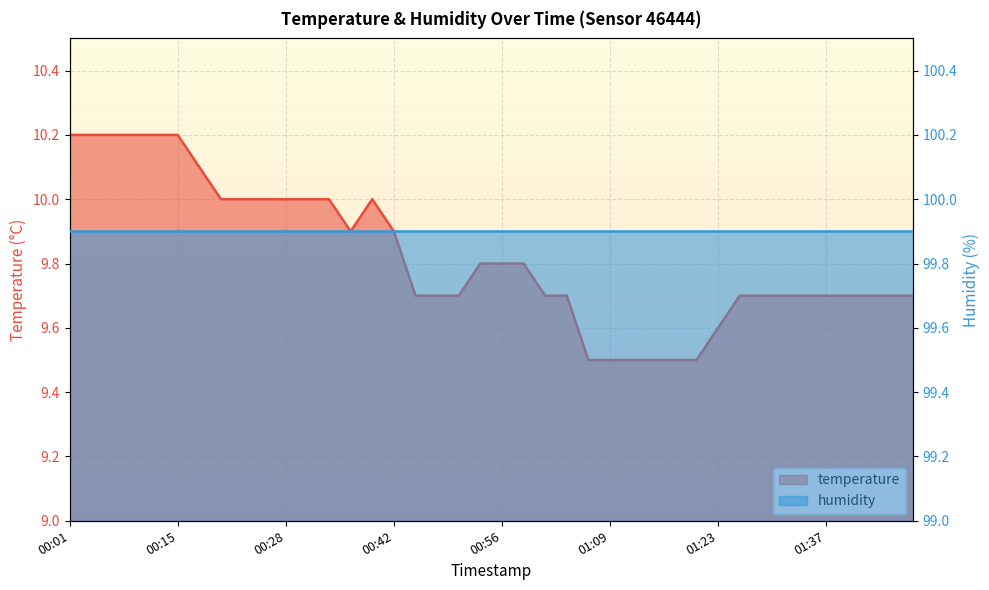

How many categories are shown in the chart?

40